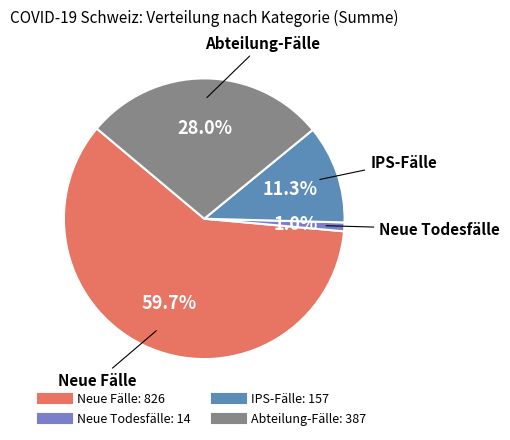

To the nearest percent, what is the difference between the largest and smallest slice percentages?

59%